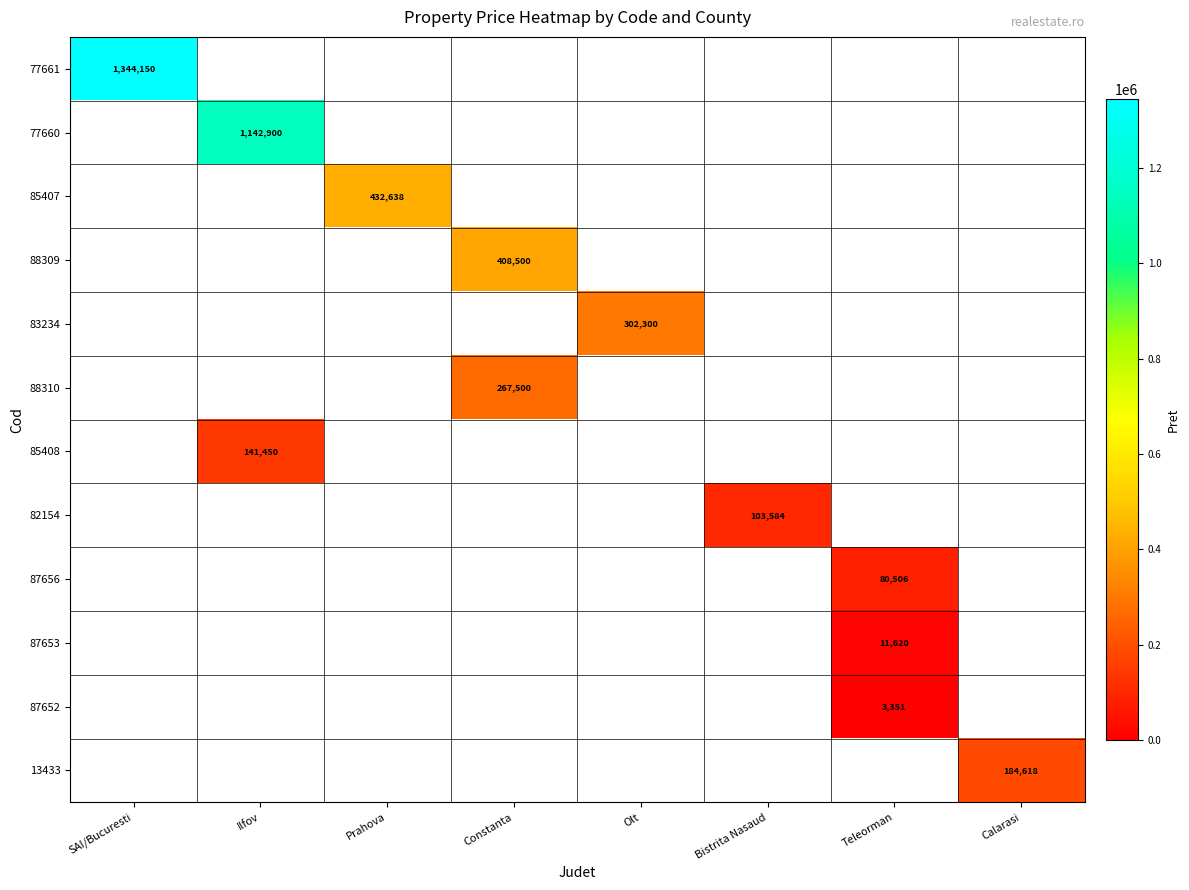

List the series in order of their peak value, highest first.

77661, 77660, 85407, 88309, 83234, 88310, 85408, 82154, 87656, 87653, 87652, 13433